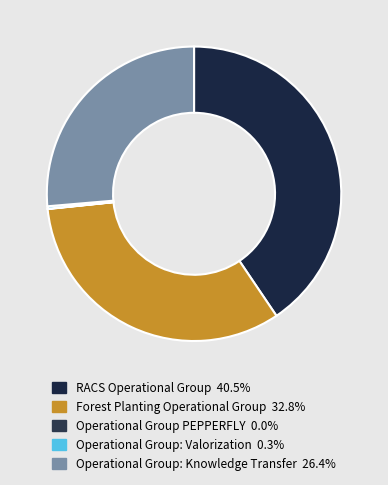

The Operational Group: Knowledge Transfer slice represents 26% of the pie. True or false?

True